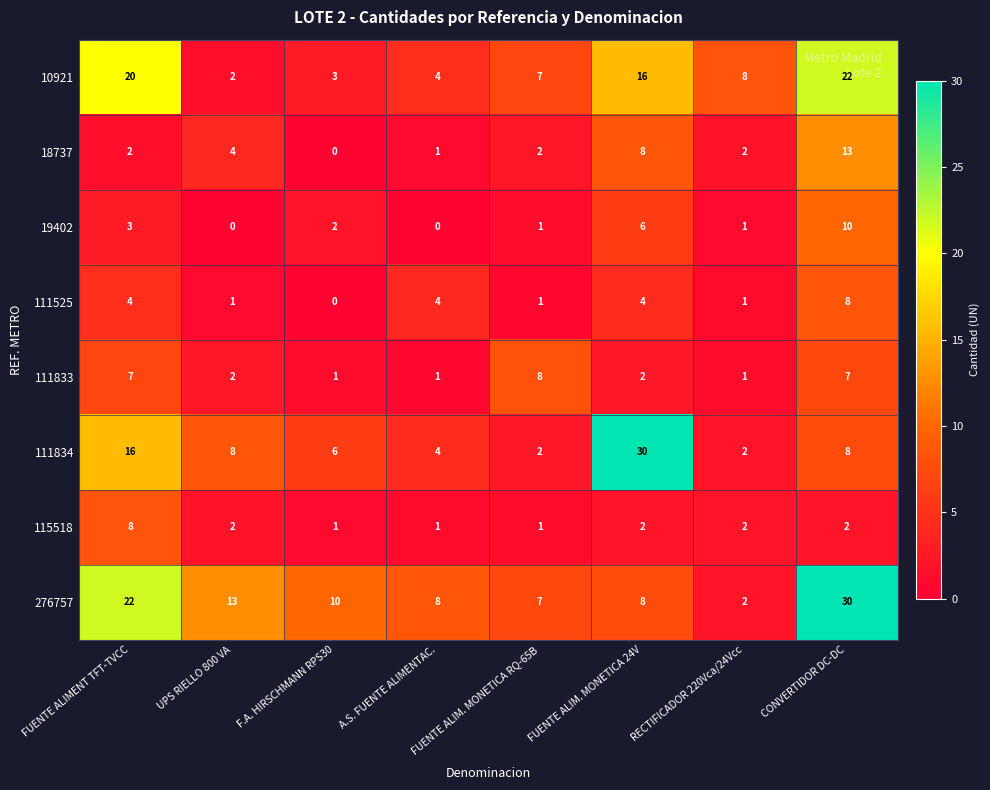

Is the value of 19402 at UPS RIELLO 800 VA greater than the value of 18737 at FUENTE ALIM. MONETICA 24V?

No